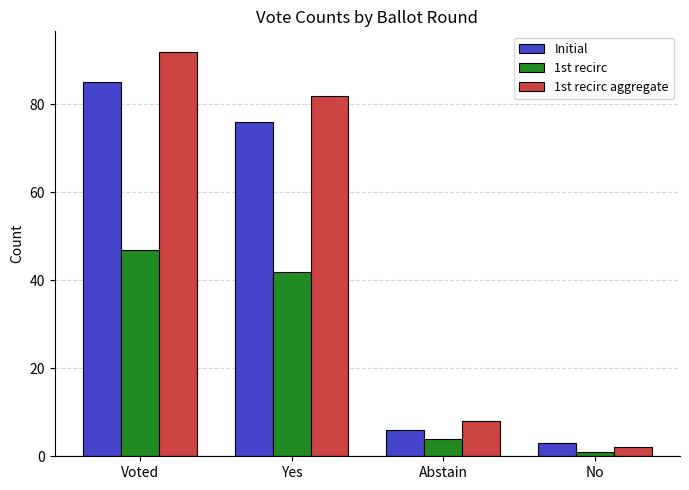

What is the value of the 1st recirc bar at the 1st from the left?

47